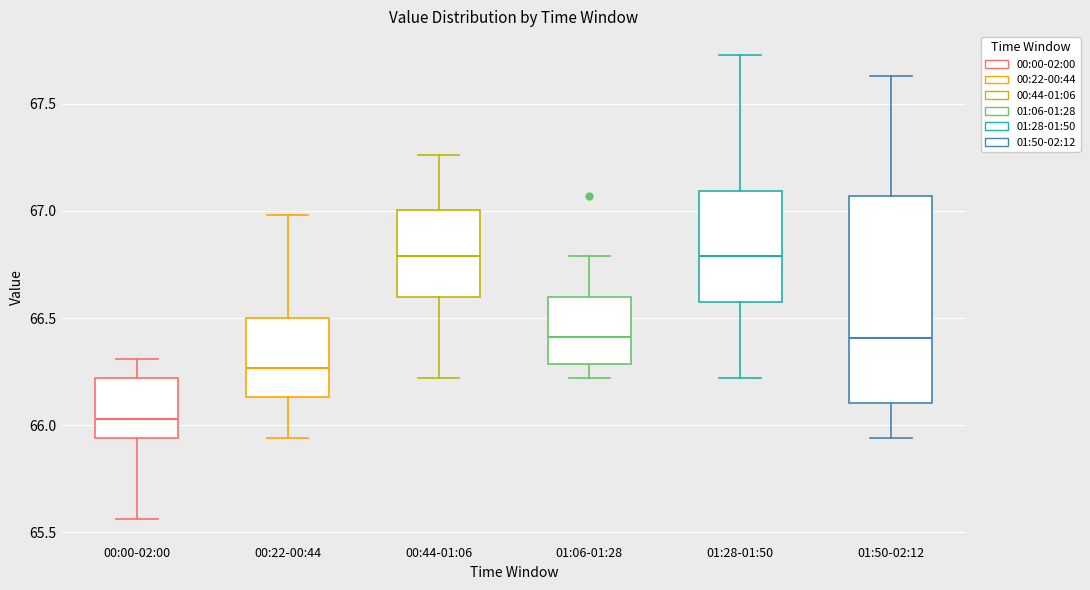

Where does the upper whisker of the box for 01:06-01:28 end on the y-axis? The values are not printed on the chart, so give them approximately, as read against the axis.

66.80